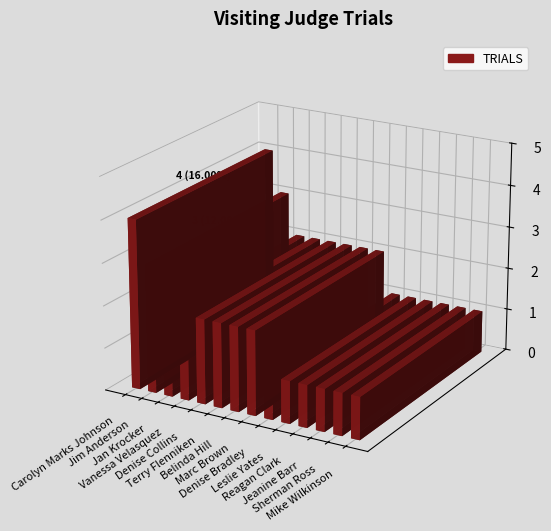

What is the difference between the maximum and minimum values?

3